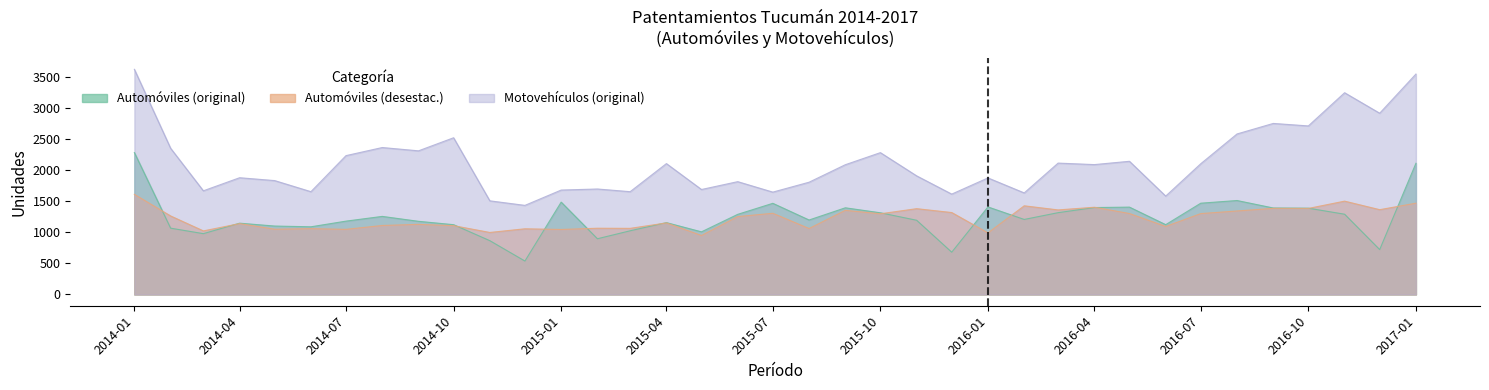

How many interior local peaks does the Automóviles (desestac.) series have?

13